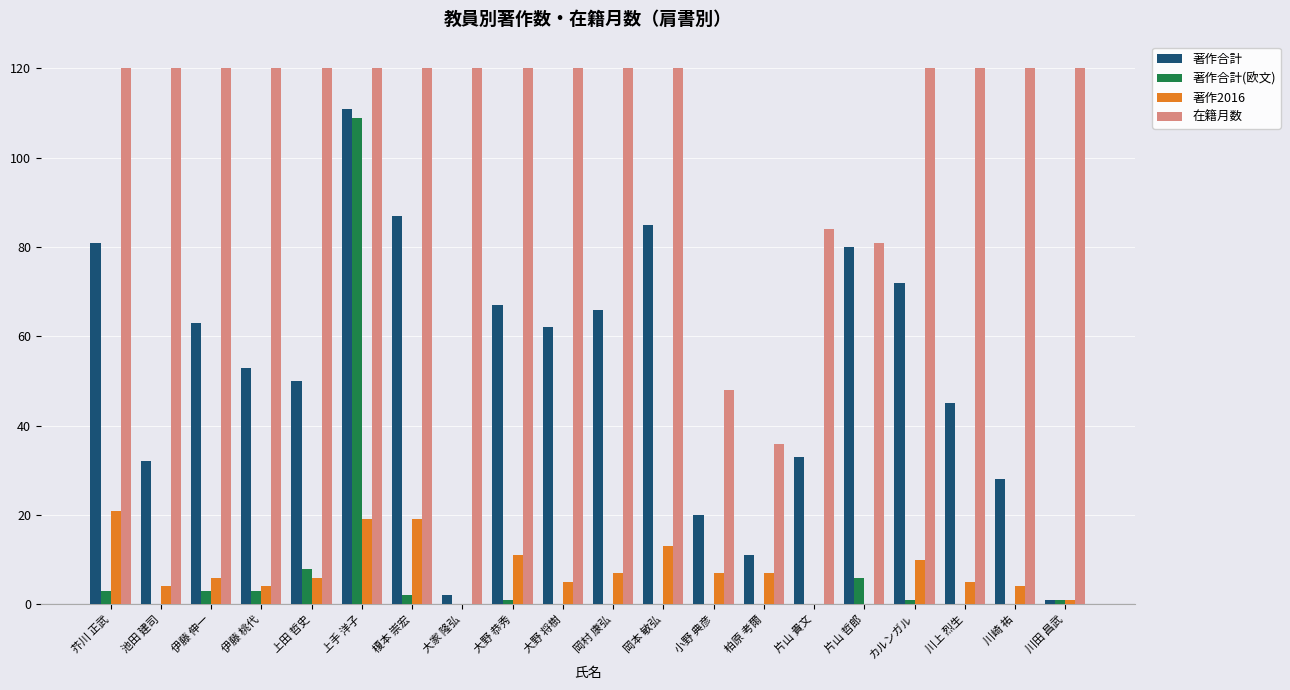

Count the number of categories in the chart.

20